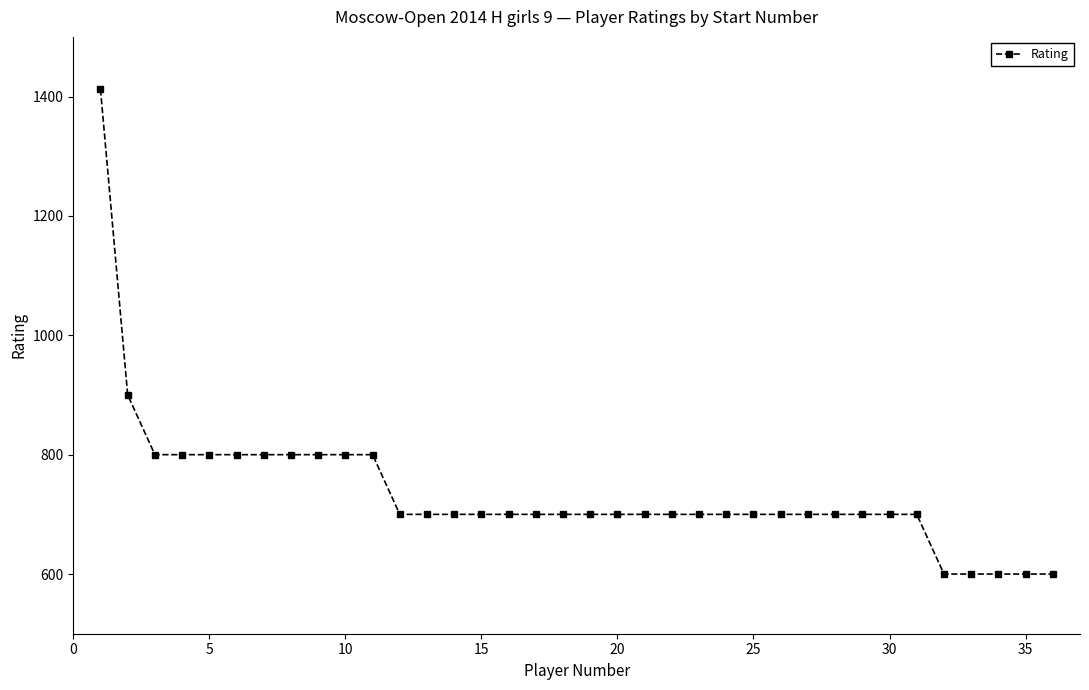

What is the sum of all values?

26512